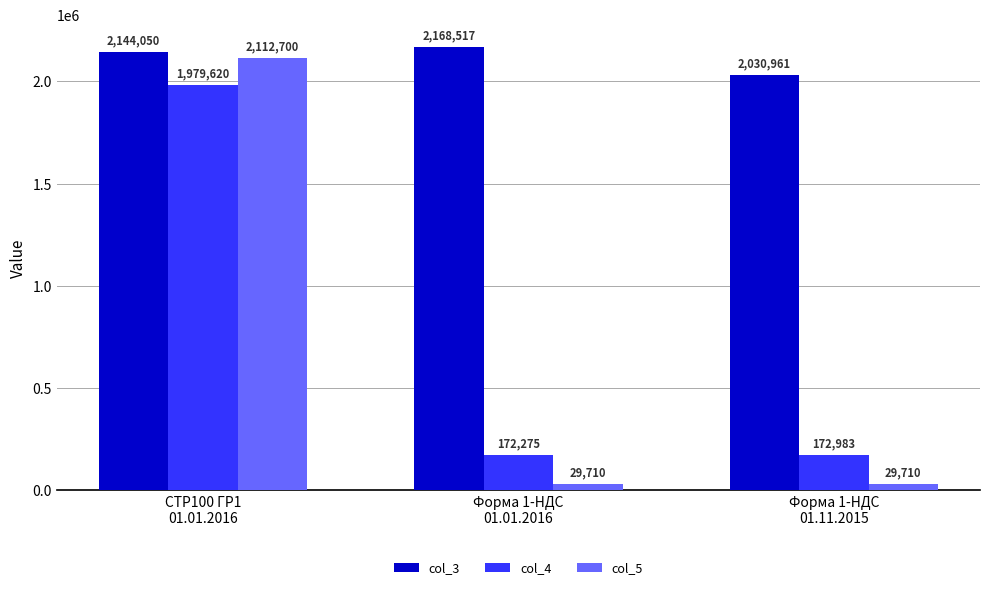

What is the label of the 3rd bar from the right?

СТР100 ГР1
01.01.2016